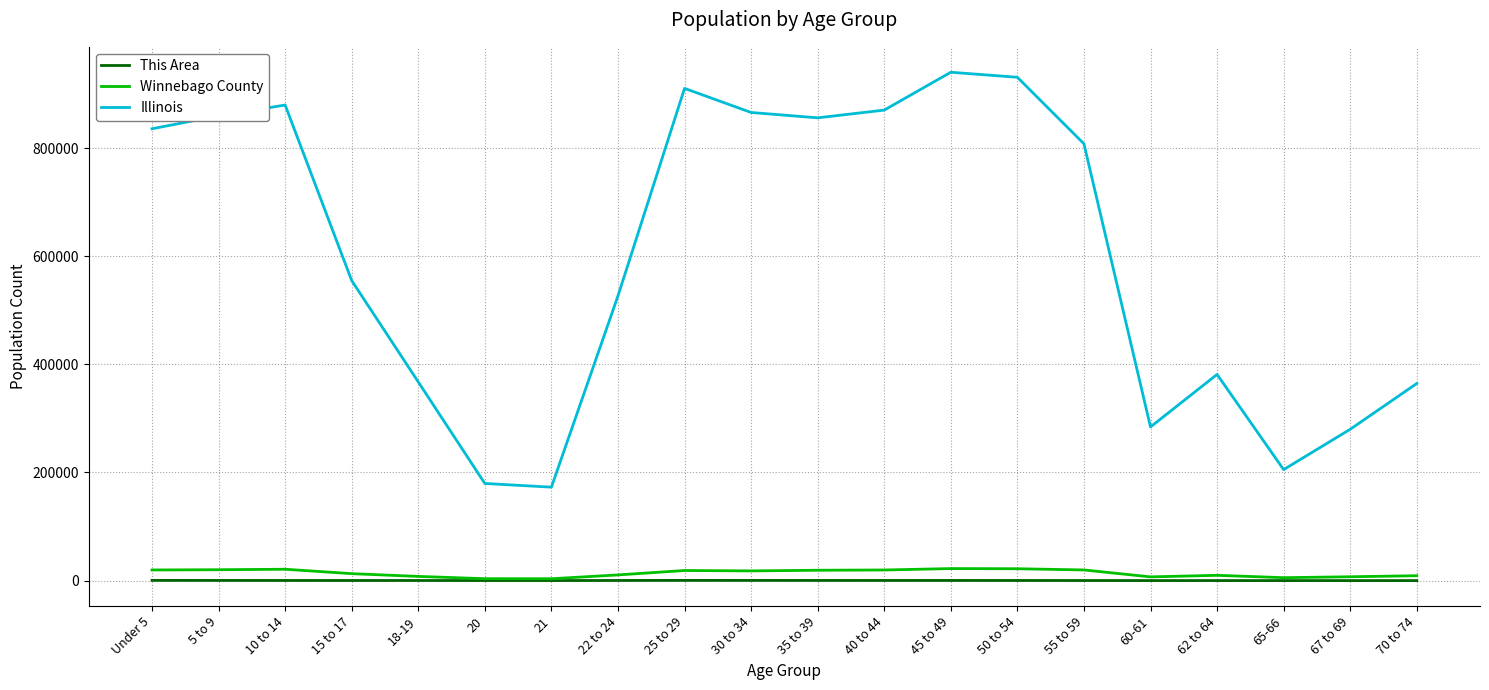

True or false: Winnebago County and Illinois intersect in this chart.

False